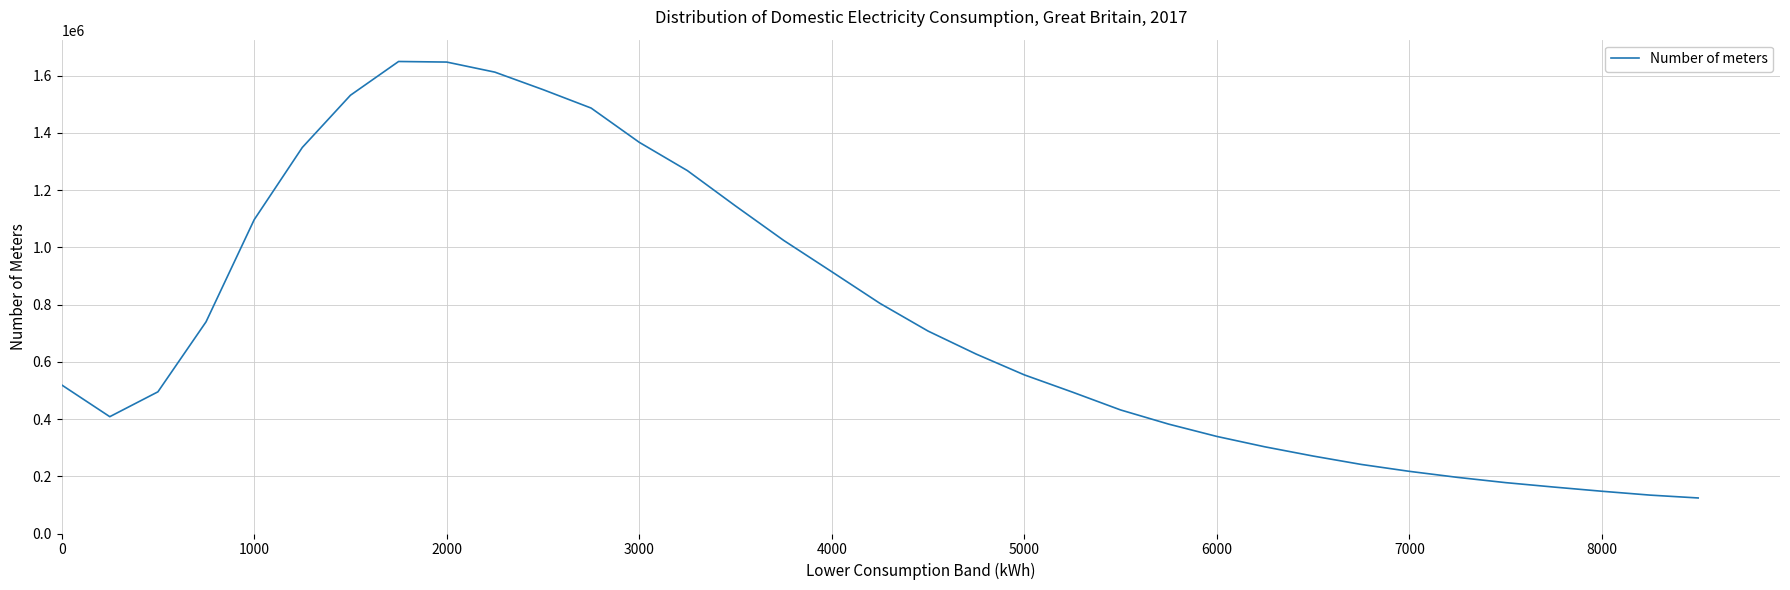

What is the difference between the second highest and minimum values?

1523258